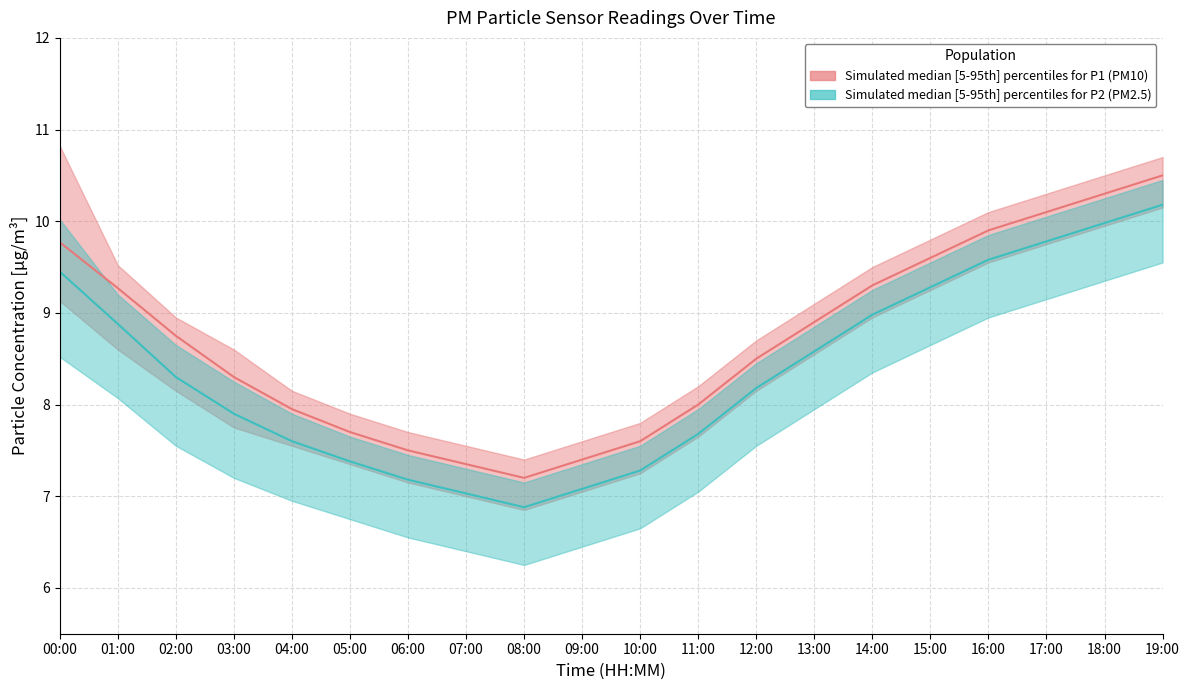

What is the value of the P1 median point at the 10th from the left?

7.4